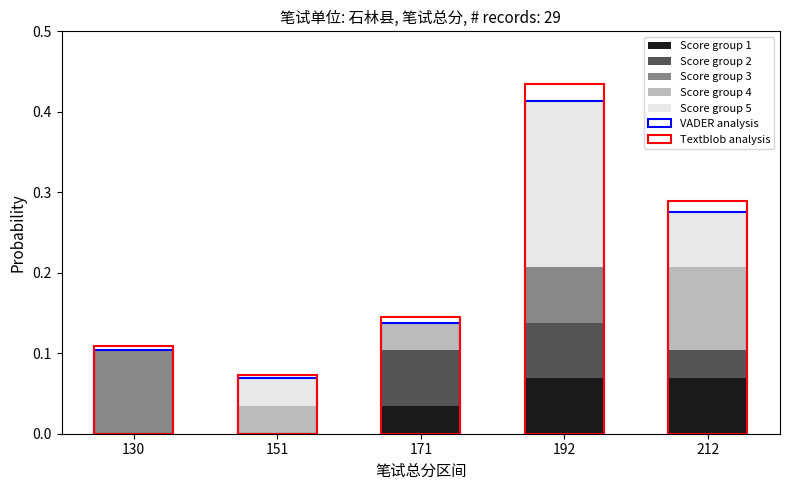

At which category is the sum across all series the highest?

192